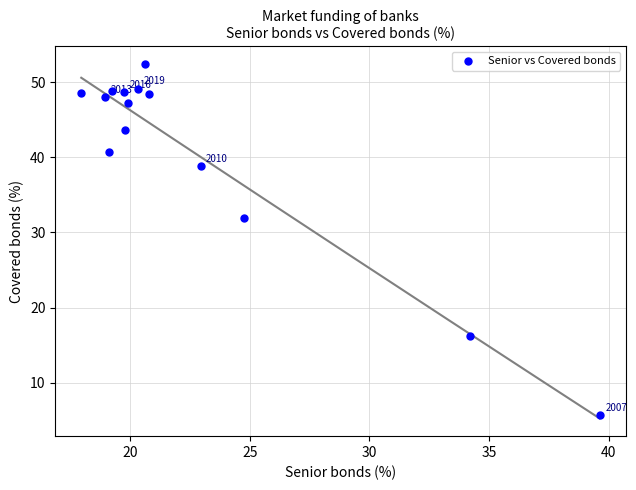

What is the range of X values (max minus min)?

21.7